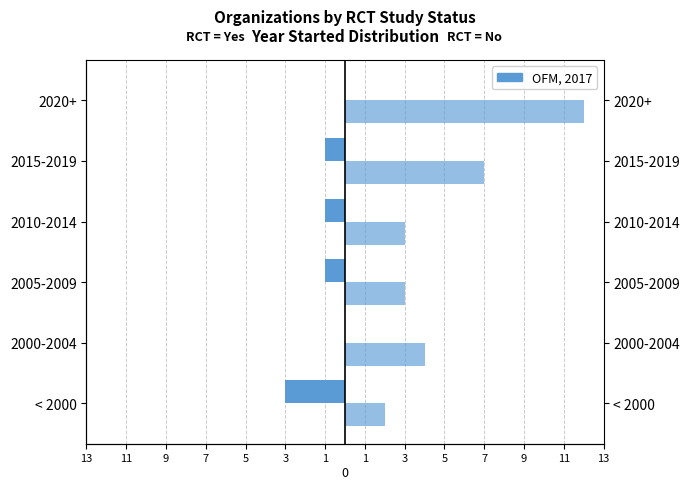

What is the sum of all RCT Yes values?

-6